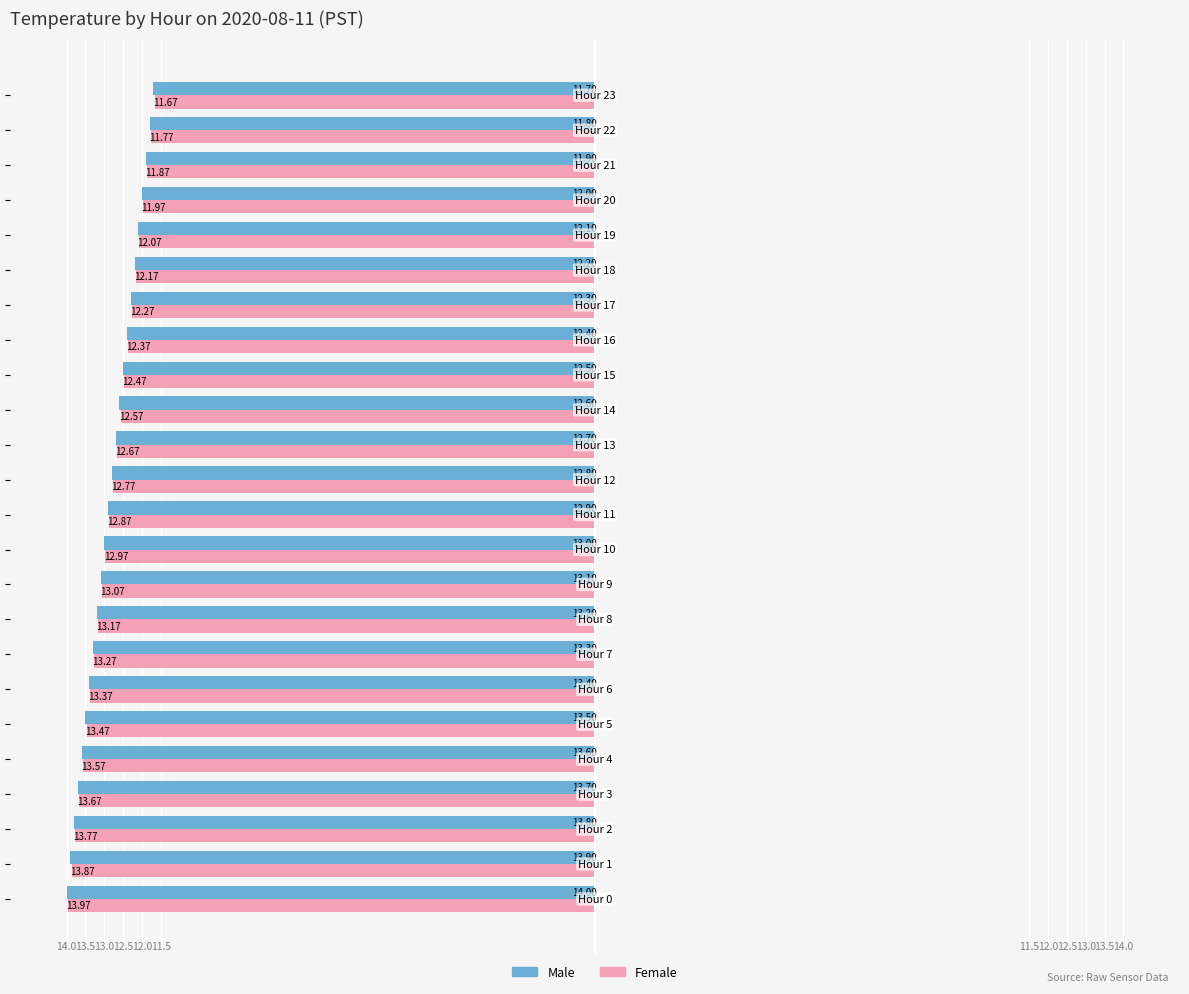

What are all the series names shown in the legend?

Male, Female